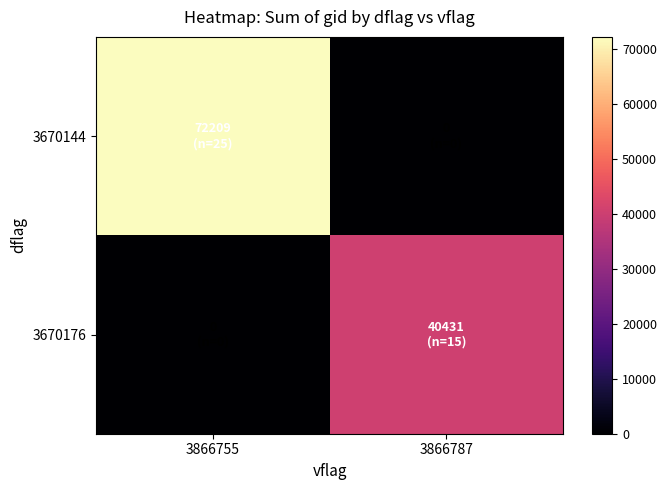

Which label corresponds to the smallest value in the chart?

3866787